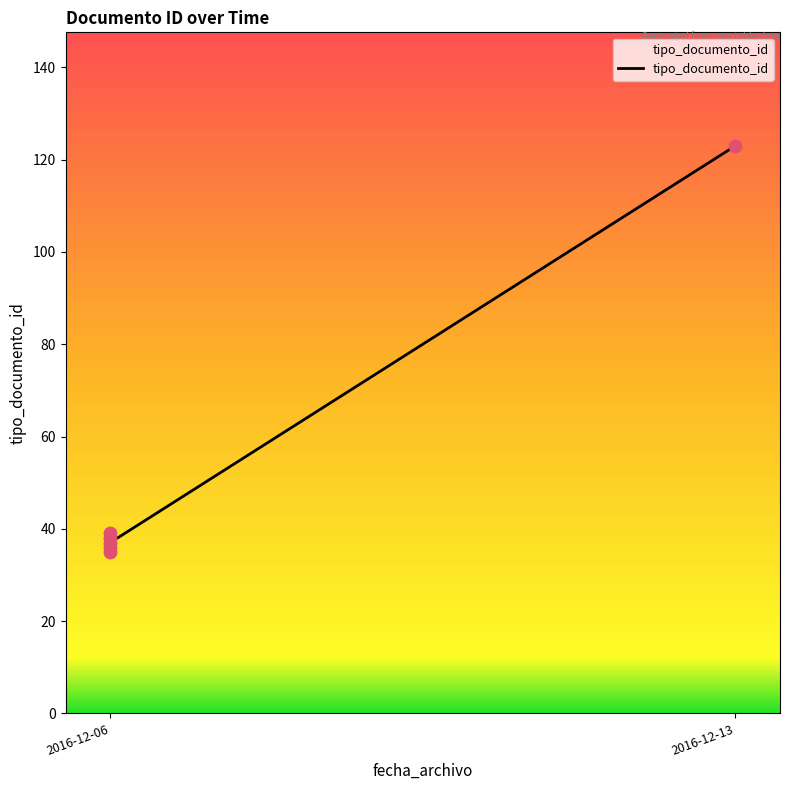

What is the ratio of the value at 2 to the value at 3?

0.9